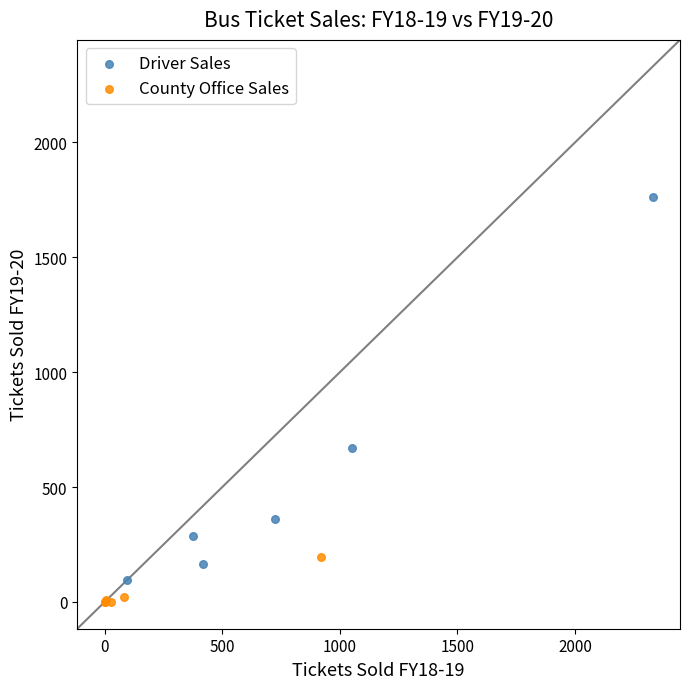

Which series reaches the maximum Y coordinate?

Driver Sales